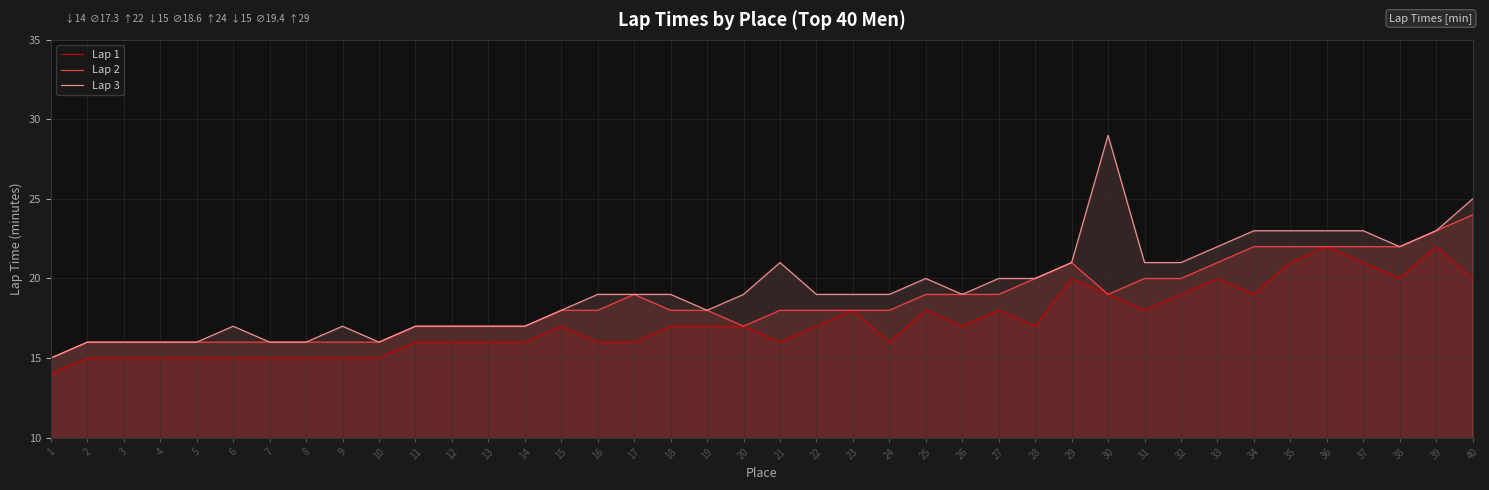

Between 33 and 20, which is larger?

33